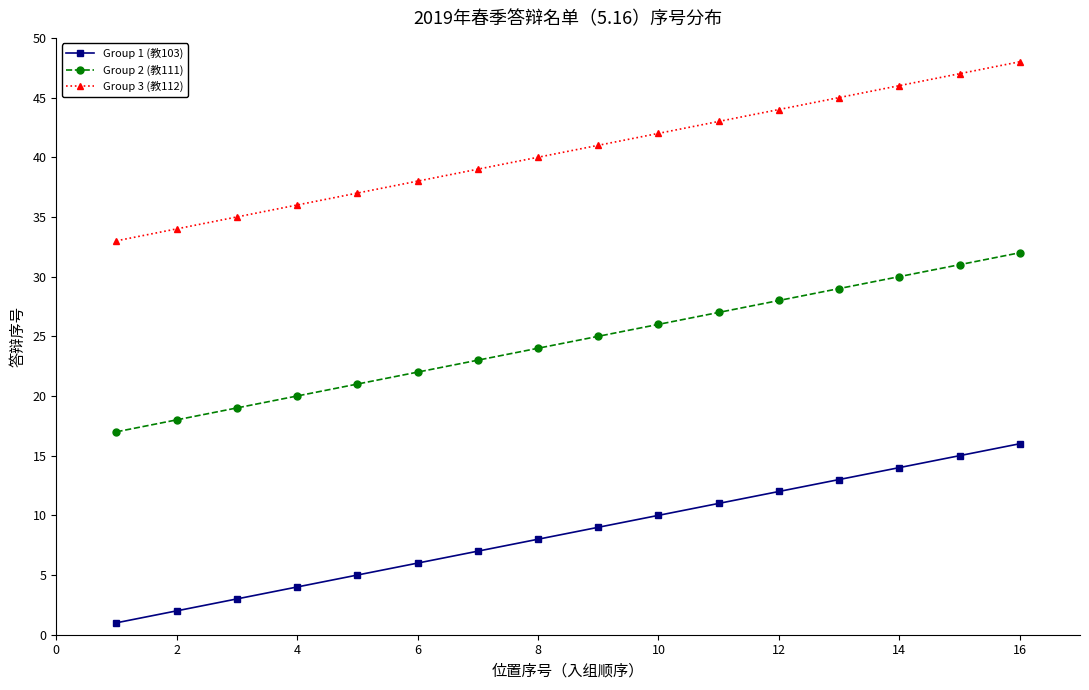

Rank the series by their maximum value, from lowest to highest.

Group 1 (教103), Group 2 (教111), Group 3 (教112)